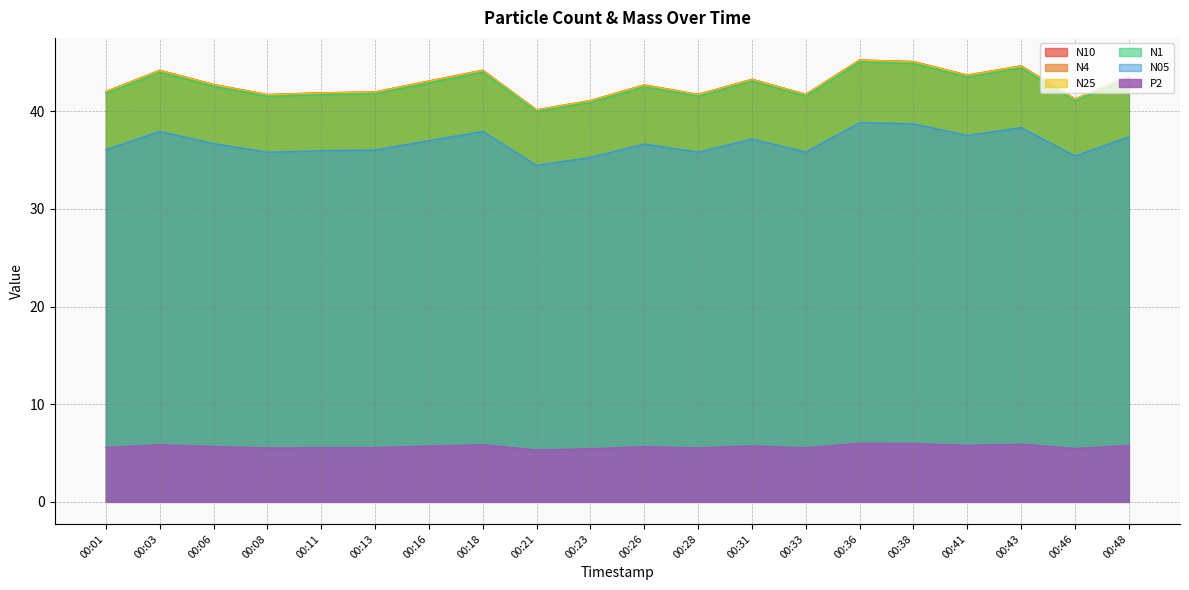

At which label does N25 first exceed 42?

00:03